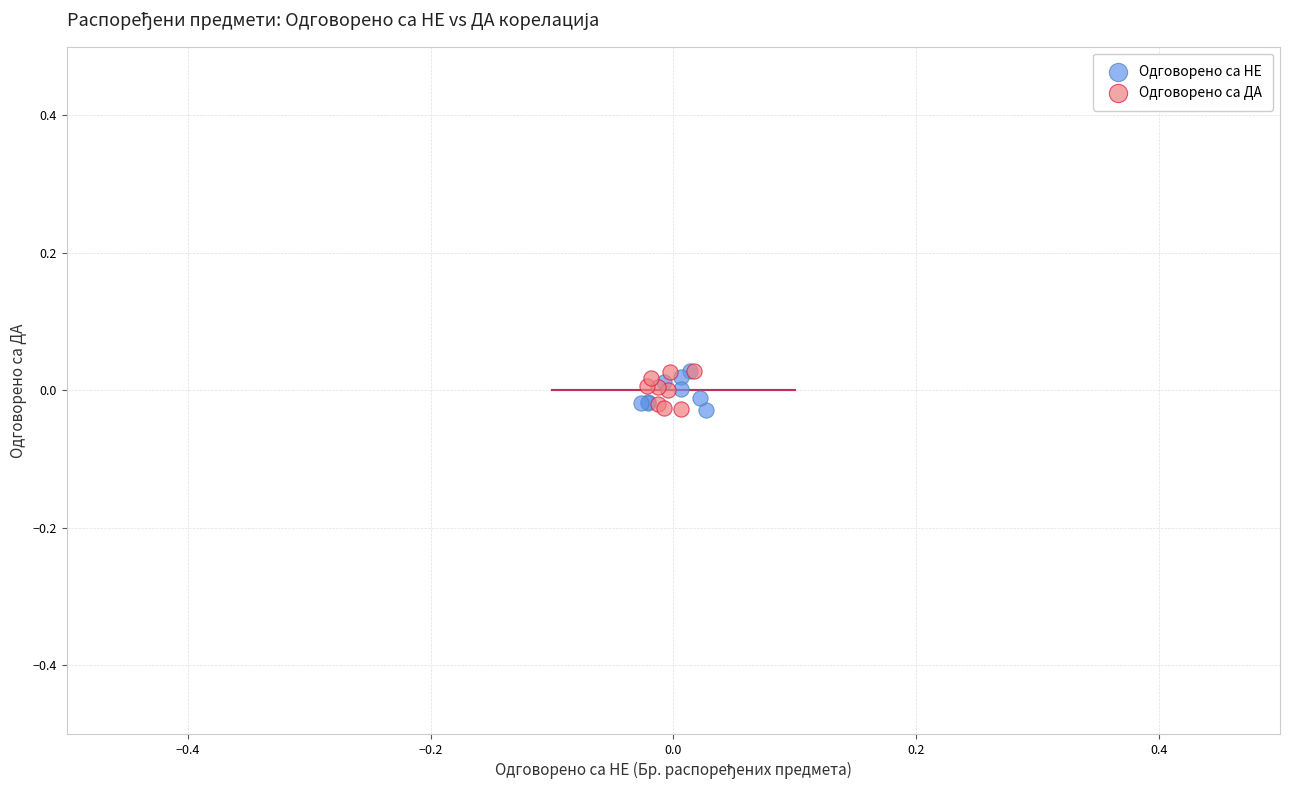

What are all the series names shown in the legend?

Одговорено са НЕ, Одговорено са ДА